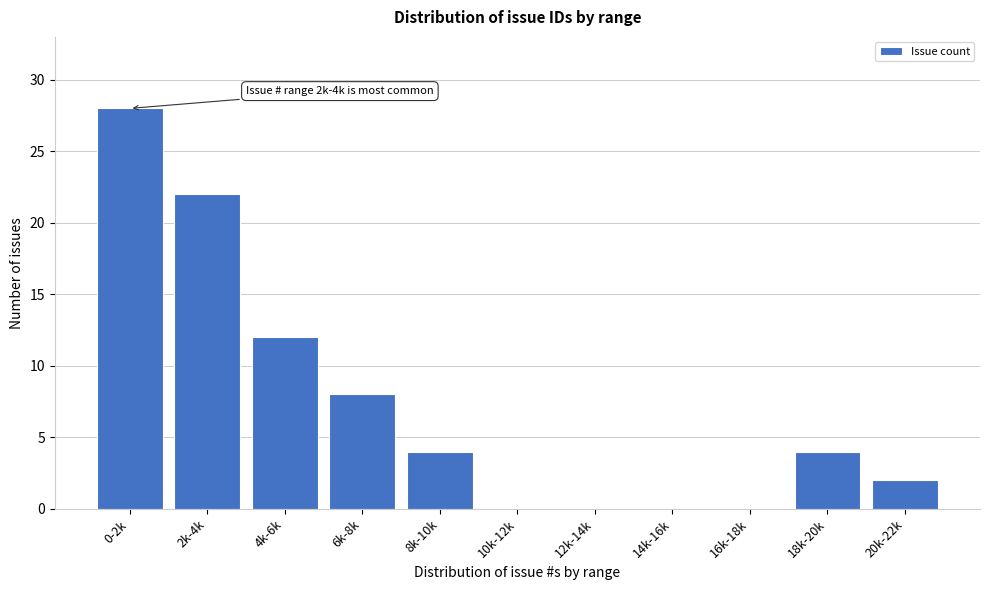

Reading right to left, extract all data points from this chart.

20k-22k=2	18k-20k=4	16k-18k=0	14k-16k=0	12k-14k=0	10k-12k=0	8k-10k=4	6k-8k=8	4k-6k=12	2k-4k=22	0-2k=28